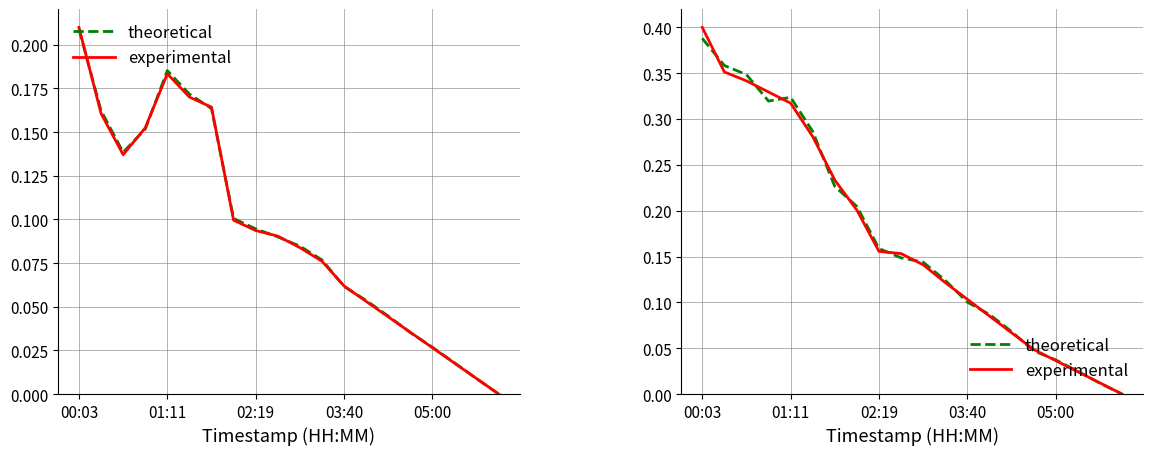

Is the value of theoretical at 15 greater than the value of experimental at 9?

No